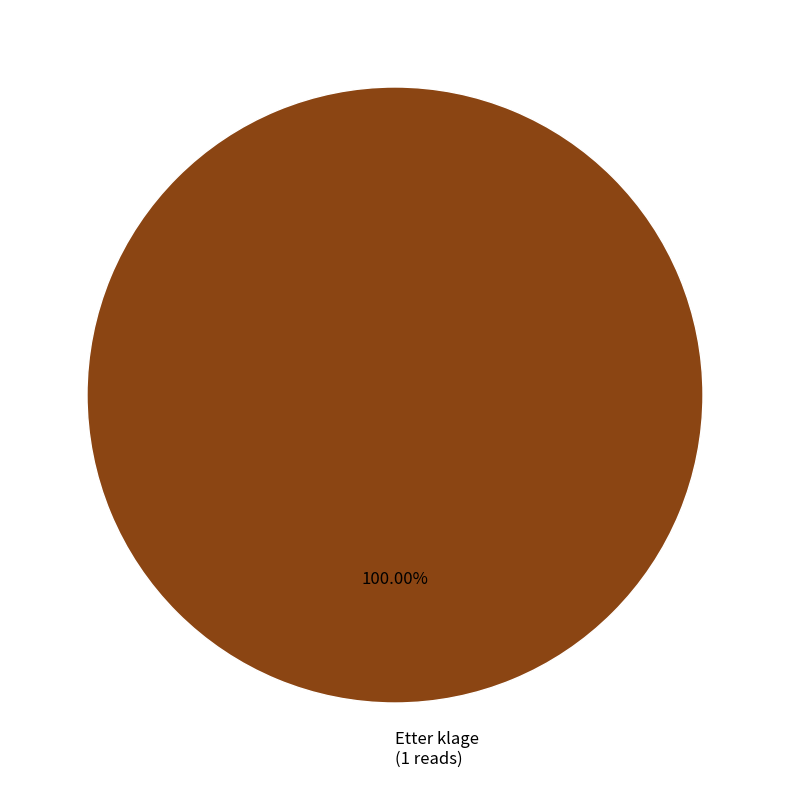

Which category accounts for the majority?

Etter klage (1 reads)